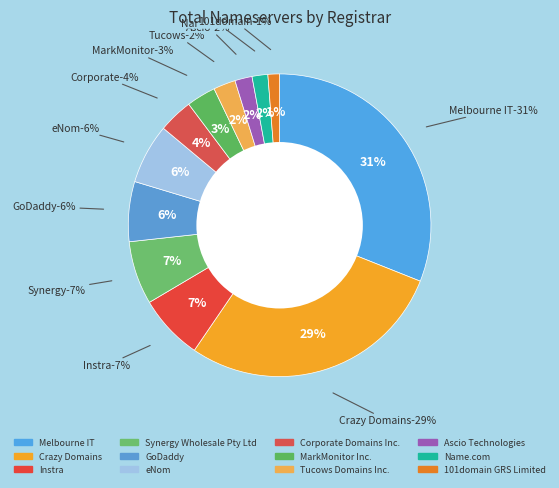

Which category has the smallest portion of the pie?

101domain GRS Limited